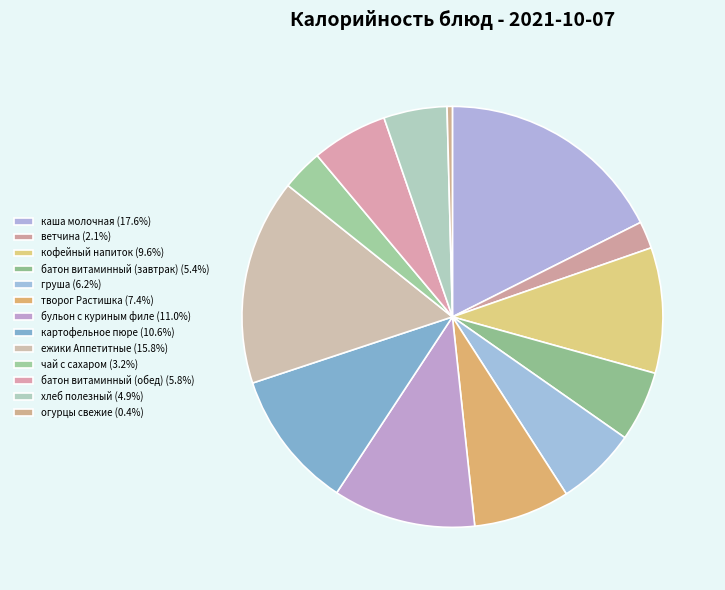

True or false: творог Растишка accounts for 7% of the total.

True